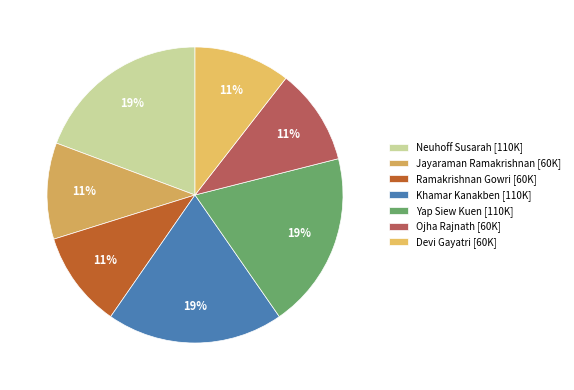

How many segments does this pie chart have?

7